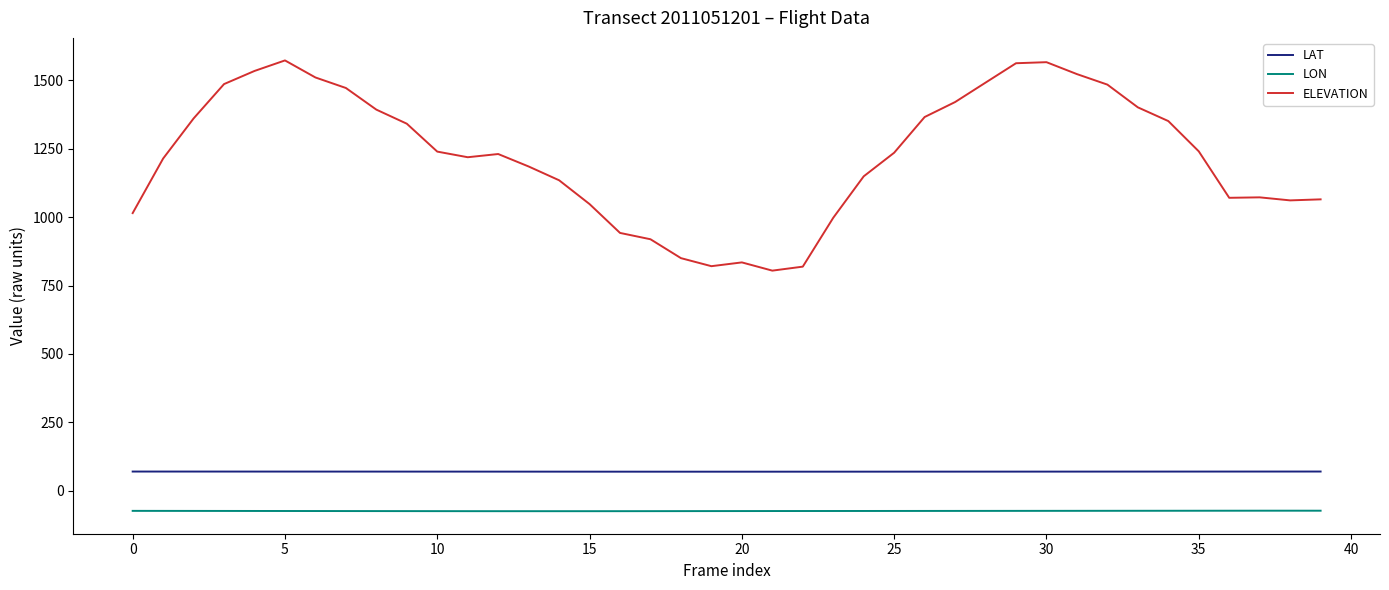

What is the difference between the maximum and minimum values in the ELEVATION series?

768.3